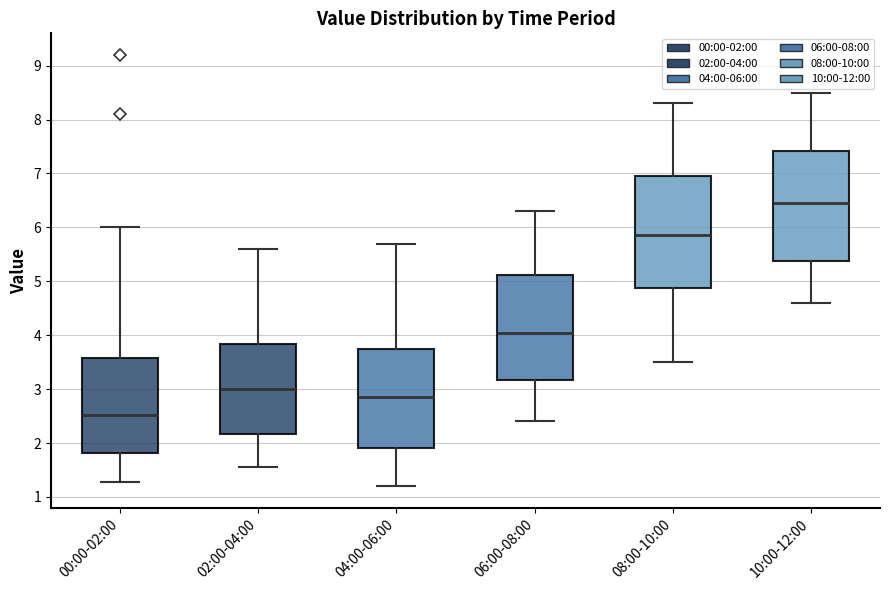

Where does the median line of the box for 08:00-10:00 sit on the y-axis? The values are not printed on the chart, so give them approximately, as read against the axis.

5.9